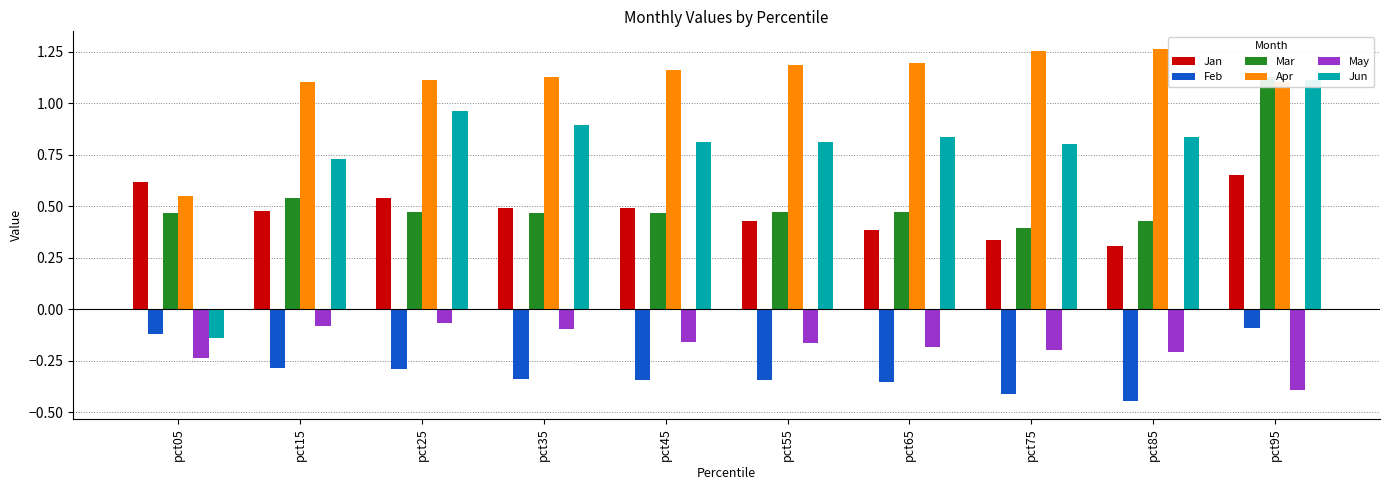

Reading left to right, what are all the values shown in this chart?

Jan: pct05=0.6	pct15=0.5	pct25=0.5	pct35=0.5	pct45=0.5	pct55=0.4	pct65=0.4	pct75=0.3	pct85=0.3	pct95=0.7
Feb: pct05=-0.1	pct15=-0.3	pct25=-0.3	pct35=-0.3	pct45=-0.3	pct55=-0.3	pct65=-0.4	pct75=-0.4	pct85=-0.4	pct95=-0.1
Mar: pct05=0.5	pct15=0.5	pct25=0.5	pct35=0.5	pct45=0.5	pct55=0.5	pct65=0.5	pct75=0.4	pct85=0.4	pct95=1.1
Apr: pct05=0.5	pct15=1.1	pct25=1.1	pct35=1.1	pct45=1.2	pct55=1.2	pct65=1.2	pct75=1.3	pct85=1.3	pct95=1.1
May: pct05=-0.2	pct15=-0.1	pct25=-0.1	pct35=-0.1	pct45=-0.2	pct55=-0.2	pct65=-0.2	pct75=-0.2	pct85=-0.2	pct95=-0.4
Jun: pct05=-0.1	pct15=0.7	pct25=1.0	pct35=0.9	pct45=0.8	pct55=0.8	pct65=0.8	pct75=0.8	pct85=0.8	pct95=1.1